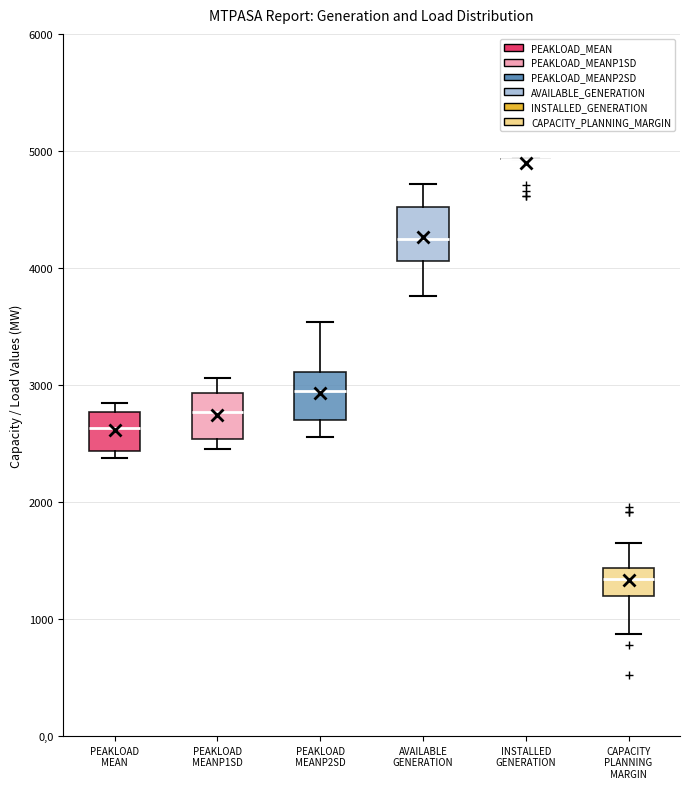

Reading left to right, transcribe this box plot: for each box, give where its median line is, the range the box spans, and where its two whiskers end, as read against the y-axis. The values are not printed on the chart, so give them approximately, as read against the axis.

PEAKLOAD MEAN: median 2600, box 2400 to 2800, whiskers 2400 (just below the box's lower edge) to 2800 (just above the box's upper edge)
PEAKLOAD MEANP1SD: median 2800, box 2500 to 2900, whiskers 2500 (just below the box's lower edge) to 3100
PEAKLOAD MEANP2SD: median 2900, box 2700 to 3100, whiskers 2600 to 3500
AVAILABLE GENERATION: median 4200, box 4100 to 4500, whiskers 3800 to 4700
INSTALLED GENERATION: box collapsed to a line at 4900, whiskers 4900 to 4900
CAPACITY PLANNING MARGIN: median 1300, box 1200 to 1400, whiskers 900 to 1700